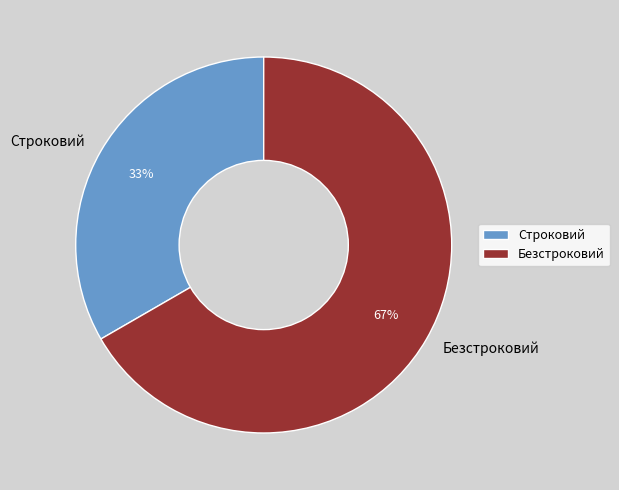

Which has a higher value, Безстроковий or Строковий?

Безстроковий